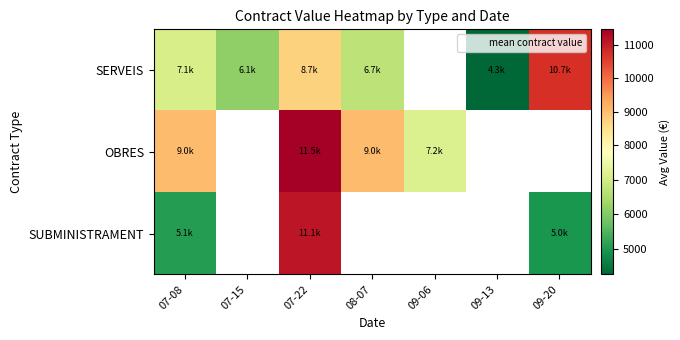

At how many categories does at least one series exceed 9486?

2